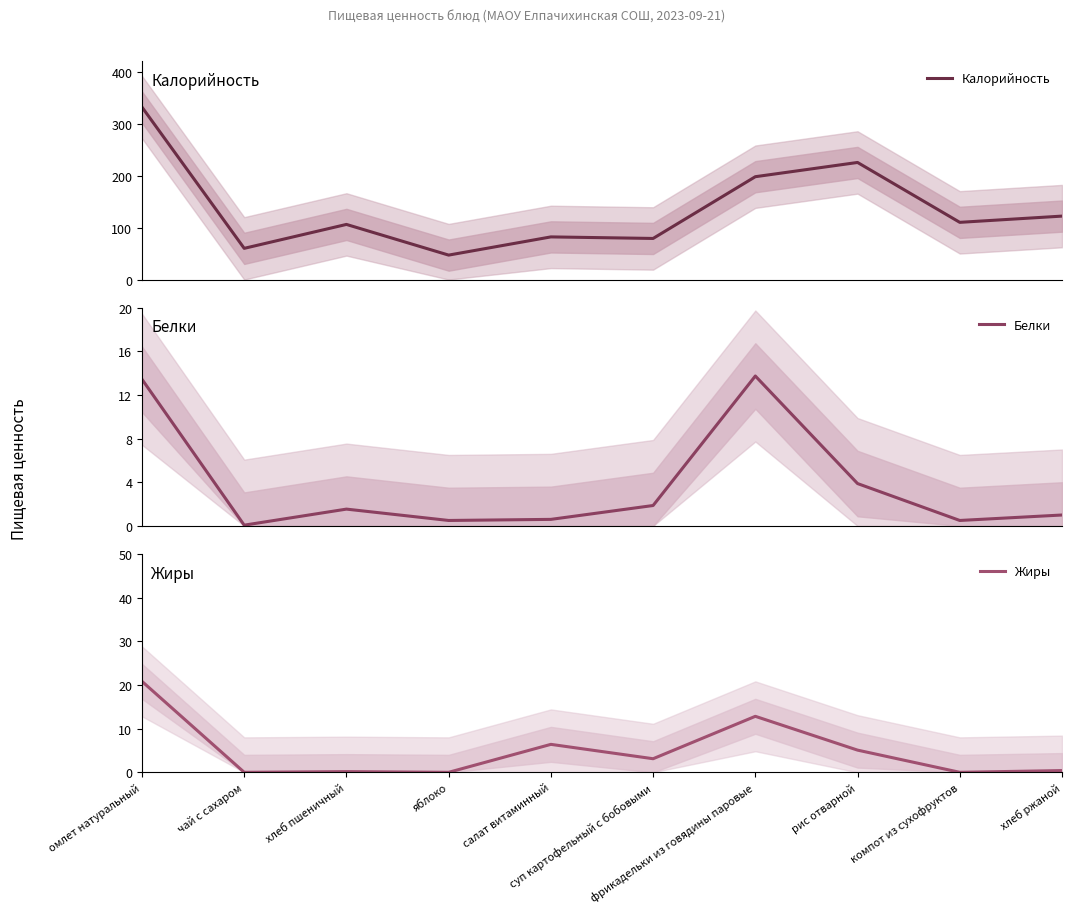

What is the difference between the Белки values at яблоко and рис отварной?

3.4